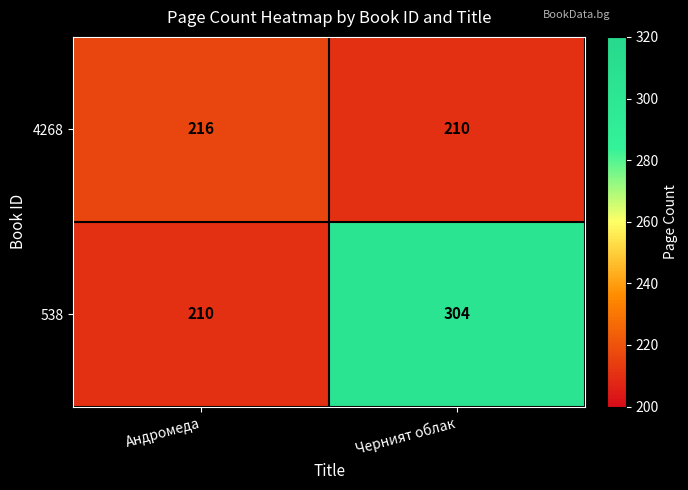

List the series in order of their overall mean, highest first.

538, 4268